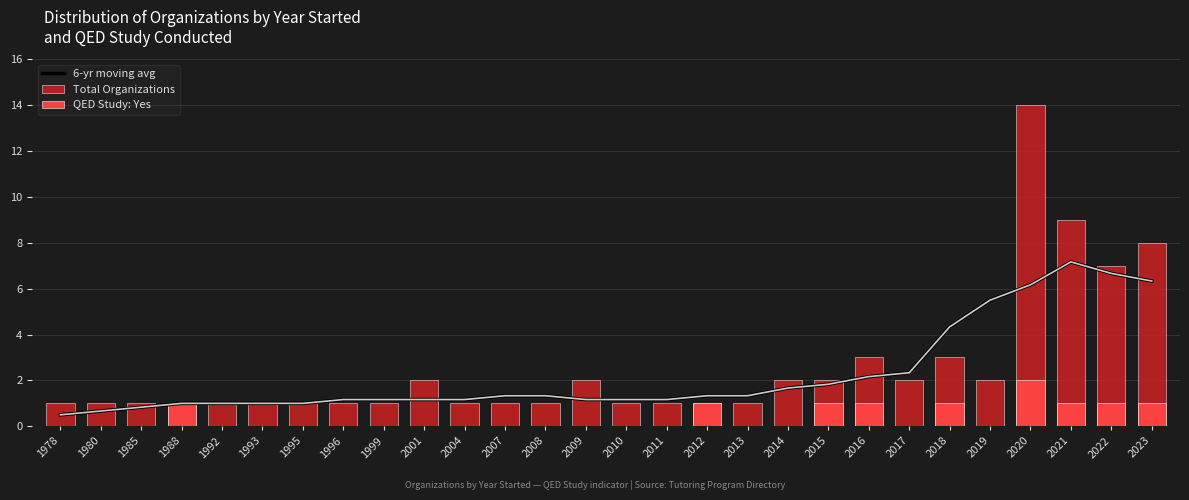

How many groups of bars are there?

28